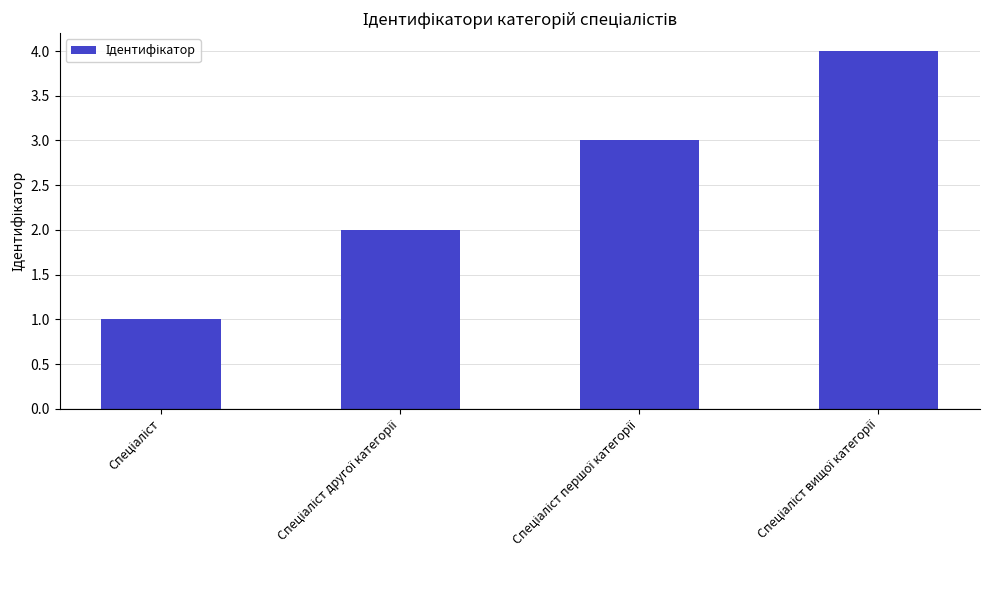

What is the sum of all values?

10